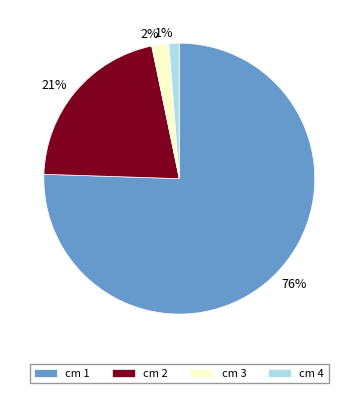

Between 1% and 2%, which is larger?

2%